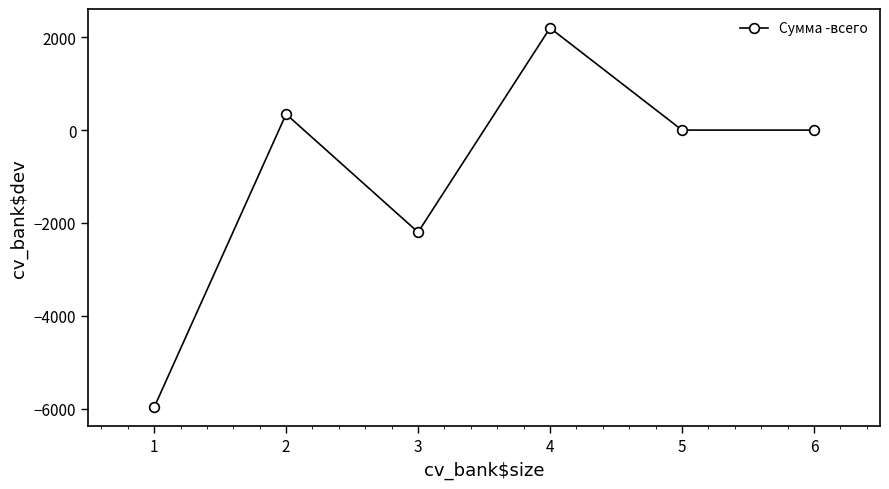

What is the difference between the second highest and minimum values?

6317.9